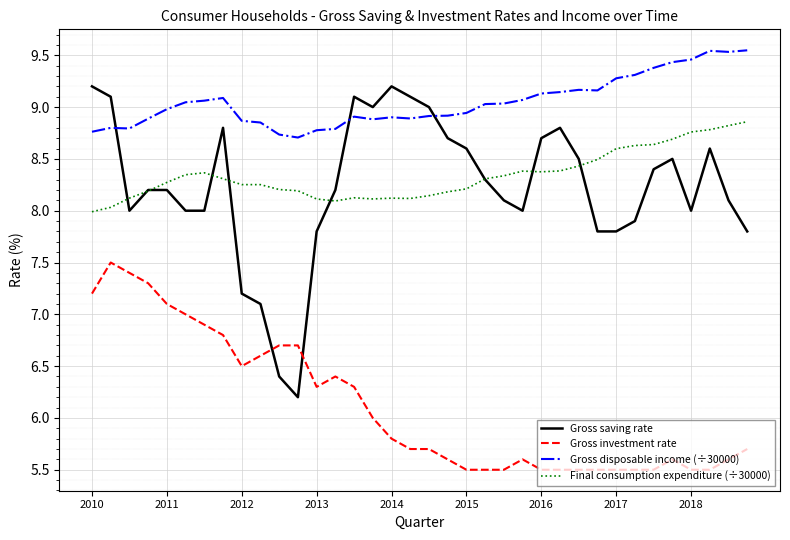

How many intersections are there between Gross disposable income (÷30000) and Gross saving rate?

3